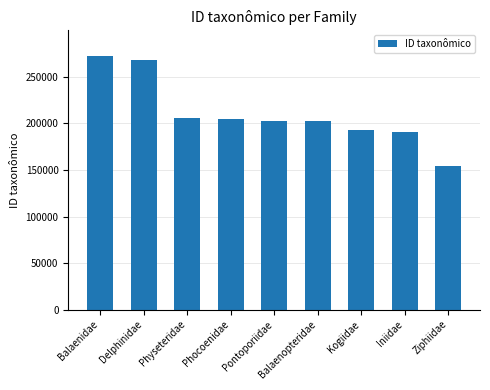

What is the approximate value at Phocoenidae, to the nearest 100?

204300